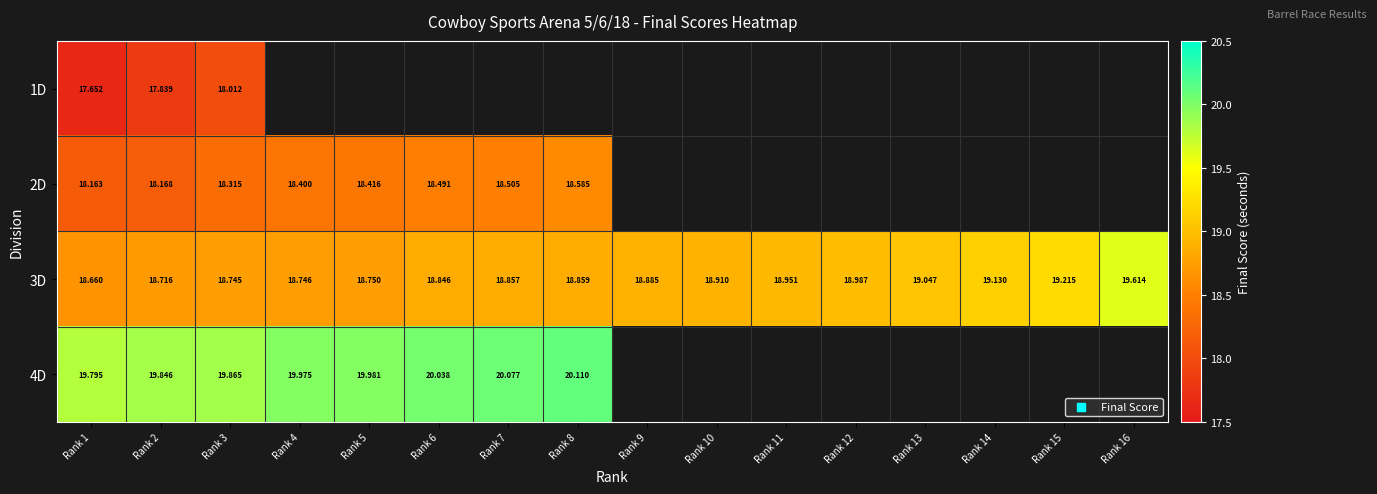

The value of 3D at Rank 10 is 32.6. True or false?

False